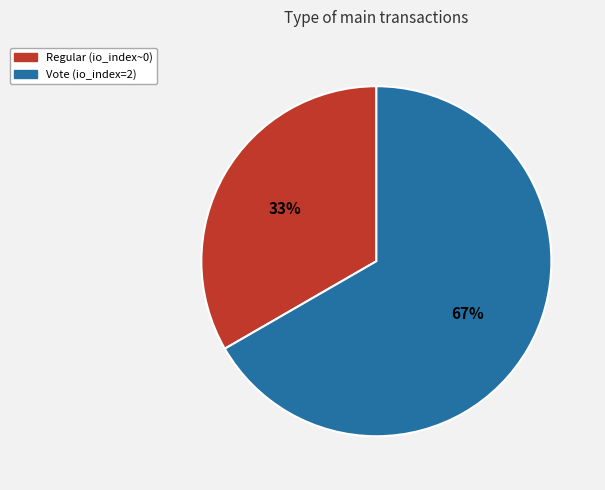

To the nearest percent, what is the average slice percentage?

50%